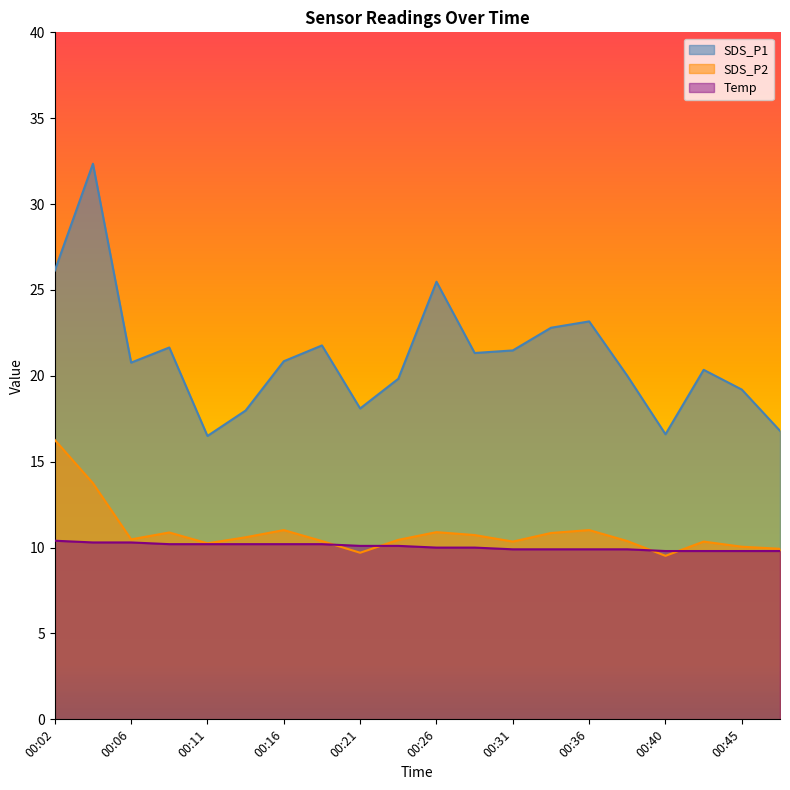

List the series in order of their peak value, lowest first.

Temp, SDS_P2, SDS_P1